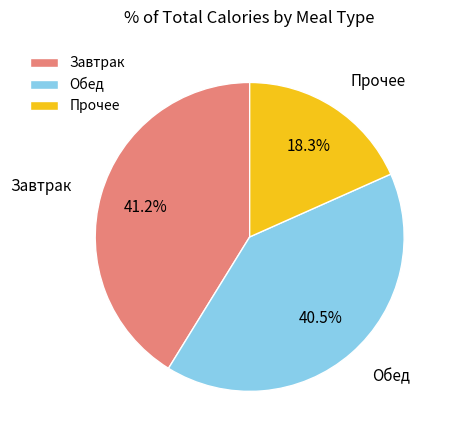

What is the ratio of the value at Обед to the value at Завтрак?

1.0